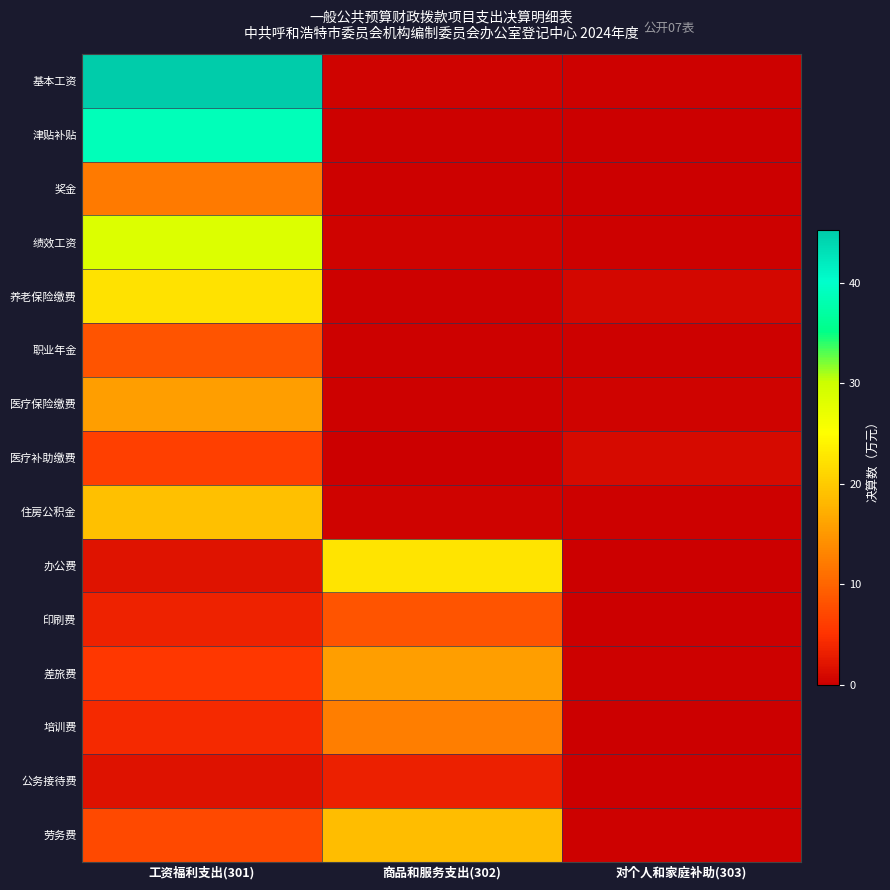

Reading left to right, transcribe all the data shown in this chart.

基本工资: 工资福利支出(301)=45.2	商品和服务支出(302)=0.5	对个人和家庭补助(303)=0.2
津贴补贴: 工资福利支出(301)=38.7	商品和服务支出(302)=0.3	对个人和家庭补助(303)=0.1
奖金: 工资福利支出(301)=12.1	商品和服务支出(302)=0.2	对个人和家庭补助(303)=0.1
绩效工资: 工资福利支出(301)=28.5	商品和服务支出(302)=0.4	对个人和家庭补助(303)=0.2
养老保险缴费: 工资福利支出(301)=22.3	商品和服务支出(302)=0.3	对个人和家庭补助(303)=0.8
职业年金: 工资福利支出(301)=8.4	商品和服务支出(302)=0.2	对个人和家庭补助(303)=0.3
医疗保险缴费: 工资福利支出(301)=15.6	商品和服务支出(302)=0.3	对个人和家庭补助(303)=0.5
医疗补助缴费: 工资福利支出(301)=6.2	商品和服务支出(302)=0.1	对个人和家庭补助(303)=1.2
住房公积金: 工资福利支出(301)=18.9	商品和服务支出(302)=0.4	对个人和家庭补助(303)=0.3
办公费: 工资福利支出(301)=2.1	商品和服务支出(302)=22.5	对个人和家庭补助(303)=0.1
印刷费: 工资福利支出(301)=3.4	商品和服务支出(302)=8.3	对个人和家庭补助(303)=0.1
差旅费: 工资福利支出(301)=5.6	商品和服务支出(302)=15.6	对个人和家庭补助(303)=0.2
培训费: 工资福利支出(301)=4.2	商品和服务支出(302)=12.4	对个人和家庭补助(303)=0.1
公务接待费: 工资福利支出(301)=1.8	商品和服务支出(302)=3.2	对个人和家庭补助(303)=0.0
劳务费: 工资福利支出(301)=7.3	商品和服务支出(302)=18.7	对个人和家庭补助(303)=0.3